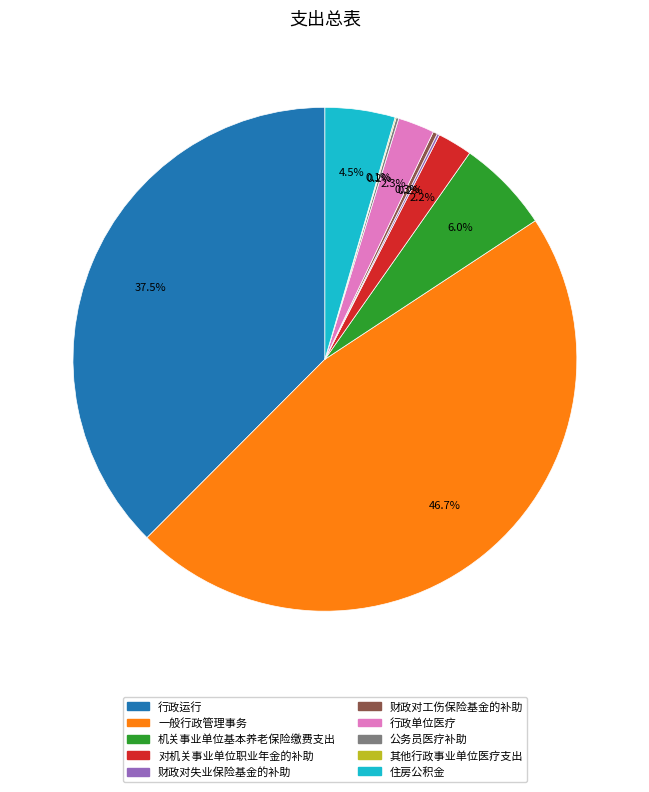

What is the largest slice in the pie chart?

一般行政管理事务